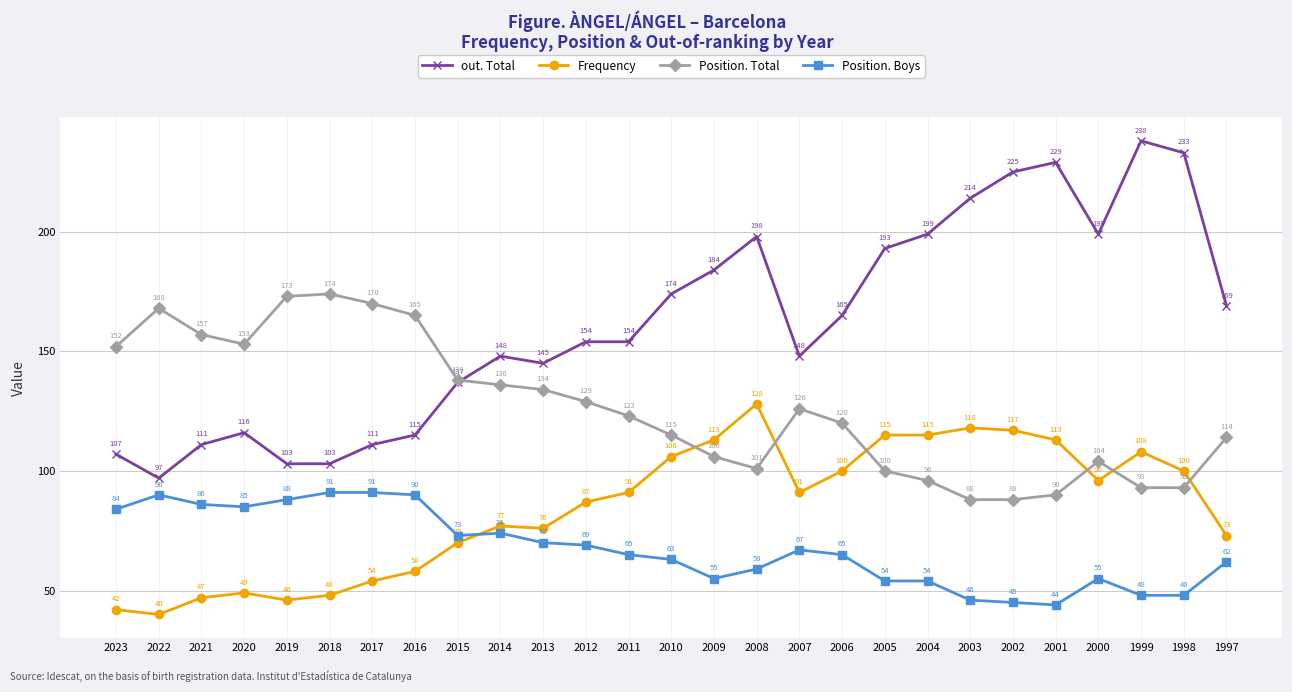

Does the chart have visible grid lines?

Yes